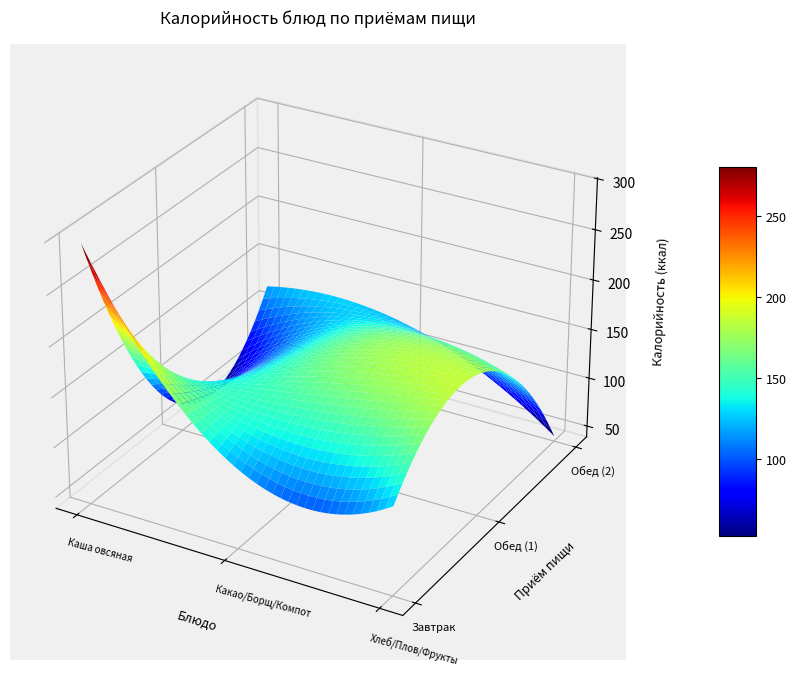

Between Завтрак and Обед (2), which series saw the biggest shift?

Завтрак